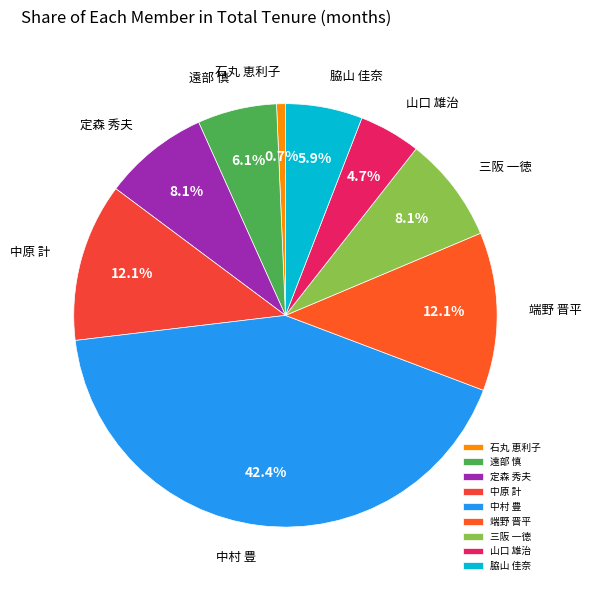

How many segments does this pie chart have?

9